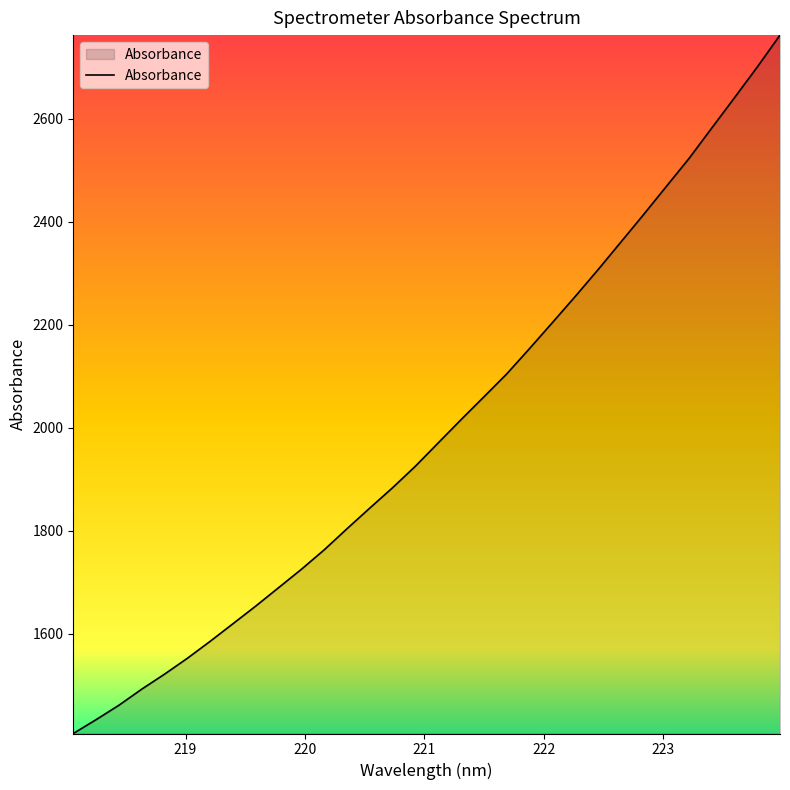

How many values are below 1970?

16